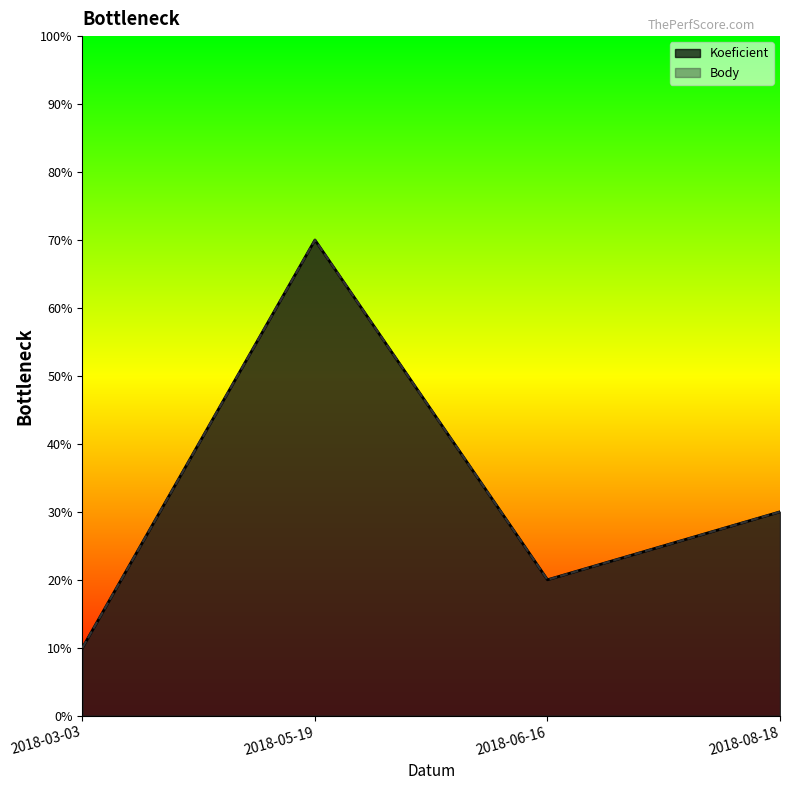

Which category has the highest value across all series?

2018-05-19